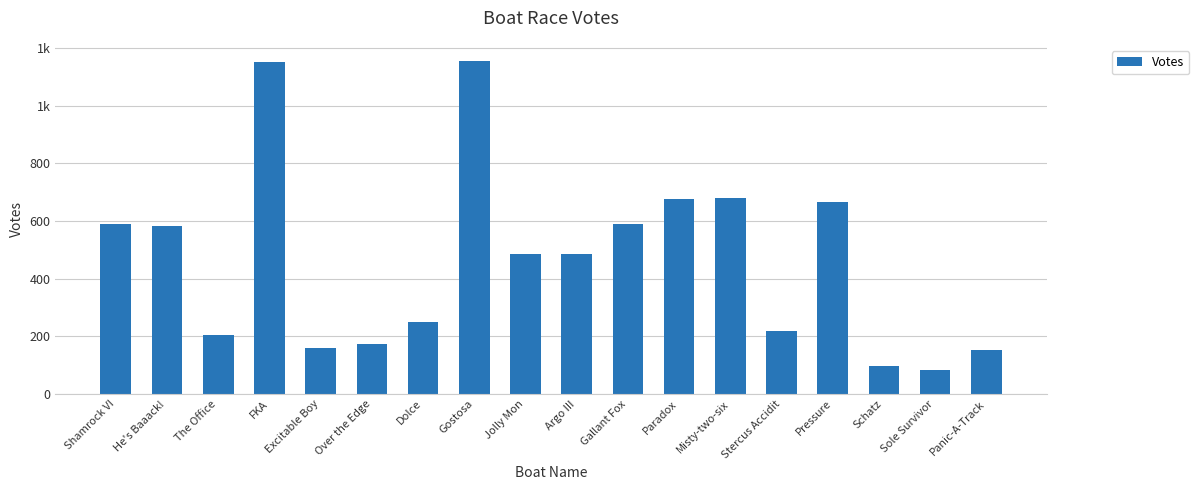

The chart shows a value of 432 at FKA. True or false?

False